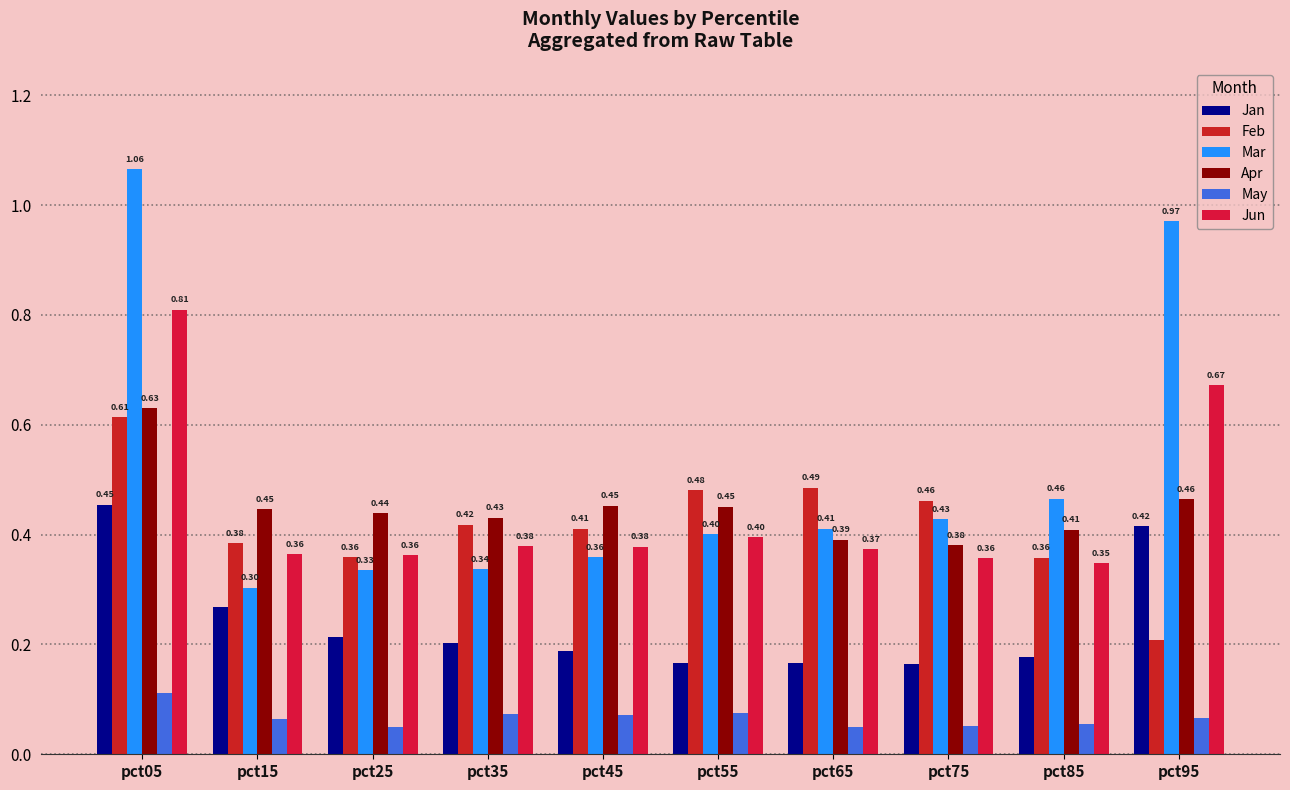

Rank the categories by Feb value from lowest to highest.

pct95, pct85, pct25, pct15, pct45, pct35, pct75, pct55, pct65, pct05